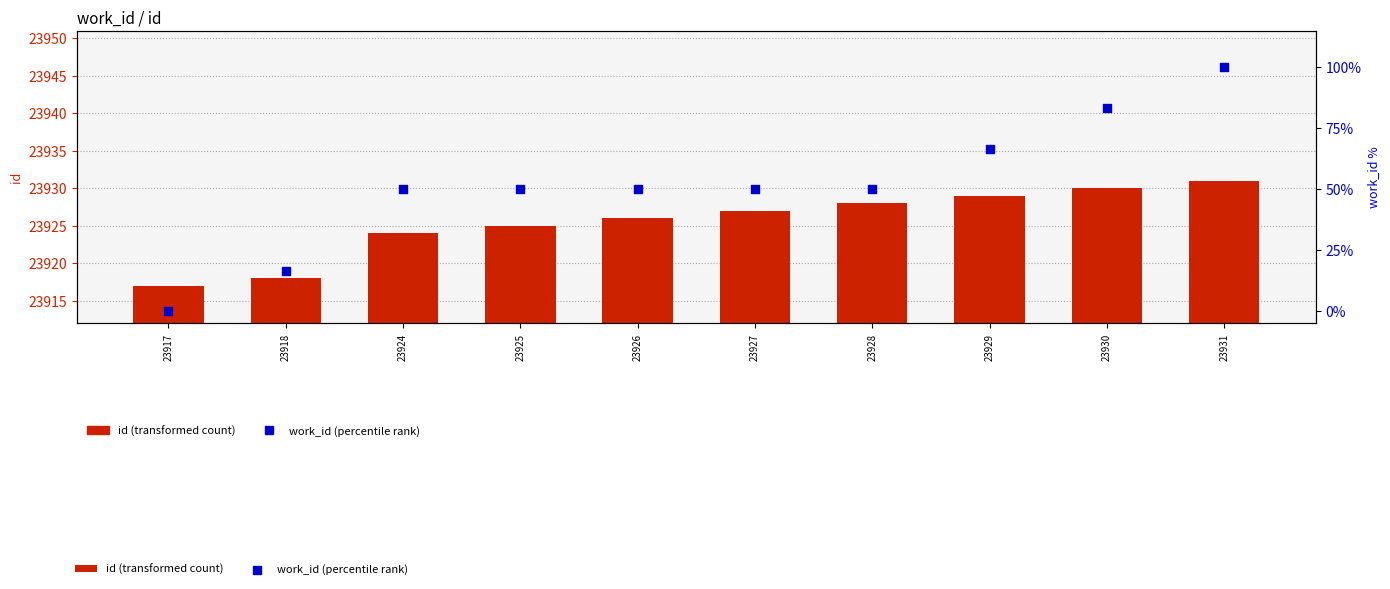

What is the total value across all series at 23918?

23934.7